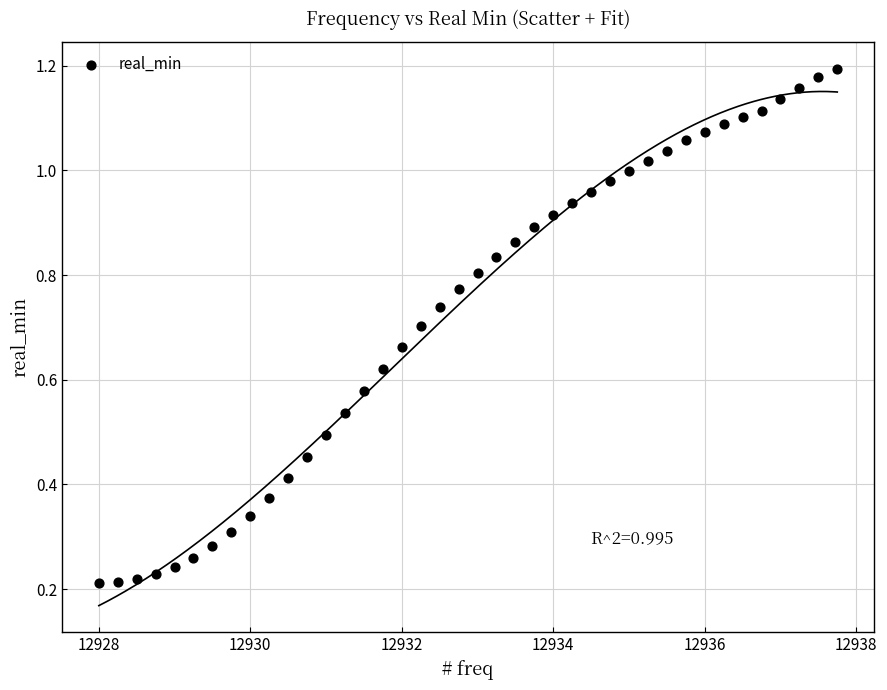

What is the range of X values (max minus min)?

9.8